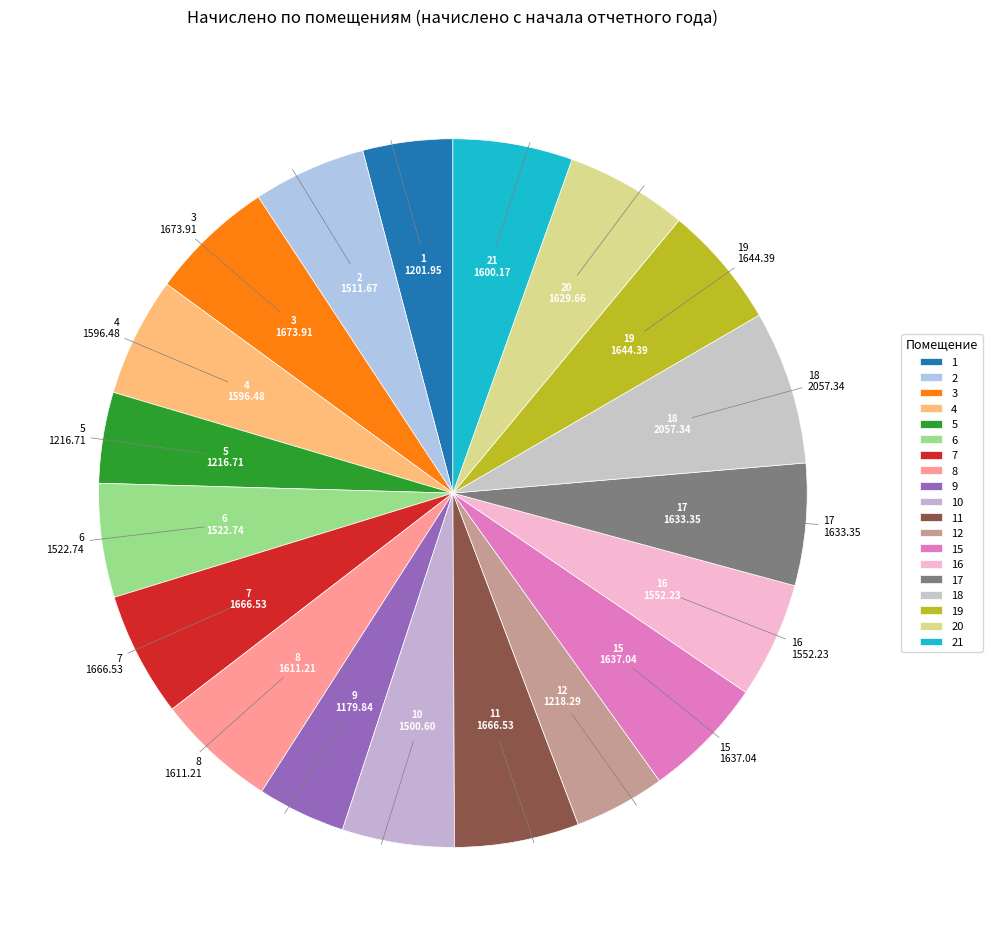

Does 8 account for over 50% of the chart?

No